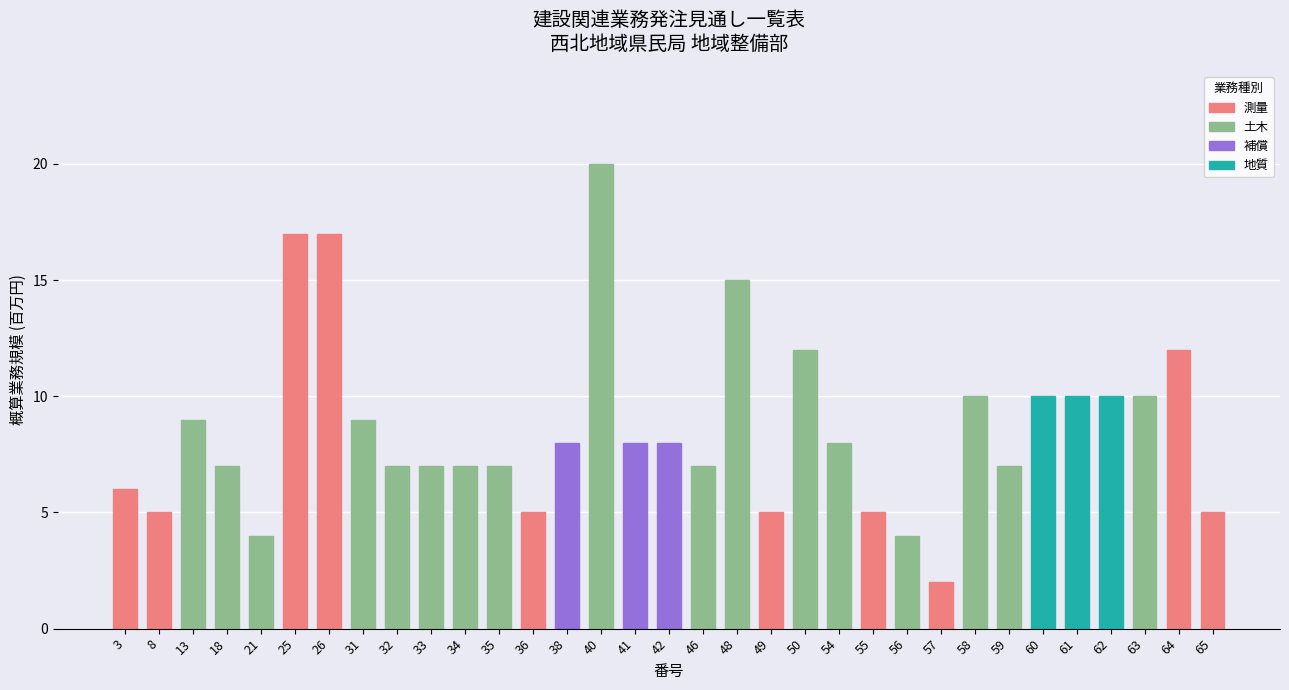

What is the maximum value shown in the chart?

20